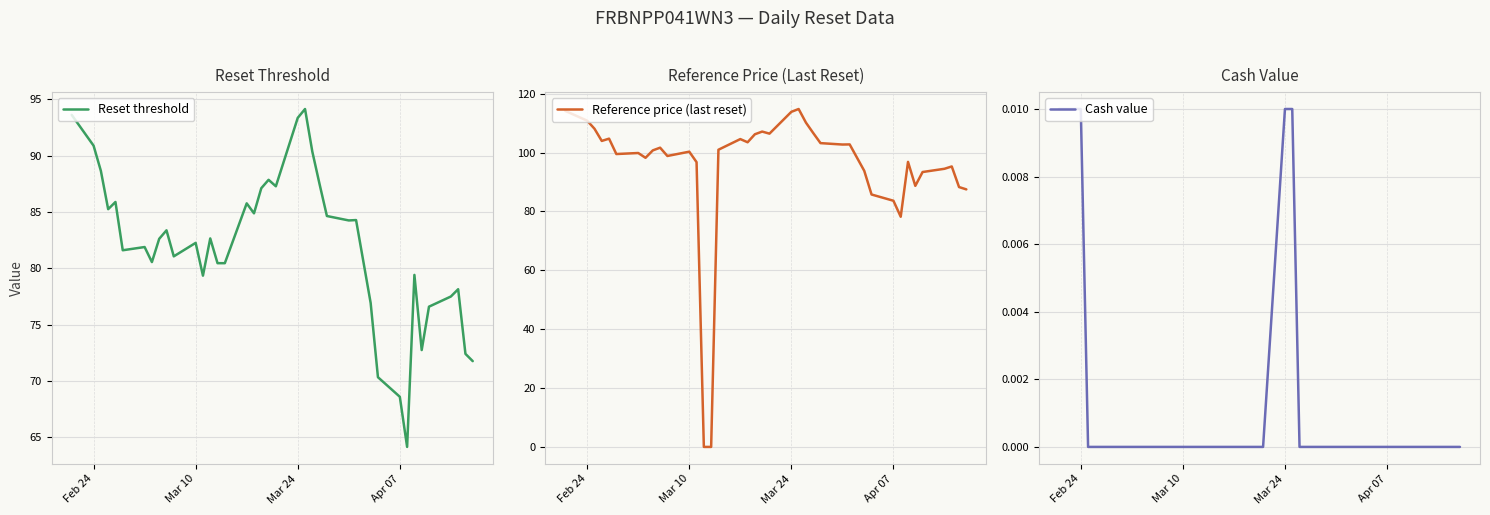

What is the maximum value for Reset threshold?

94.1